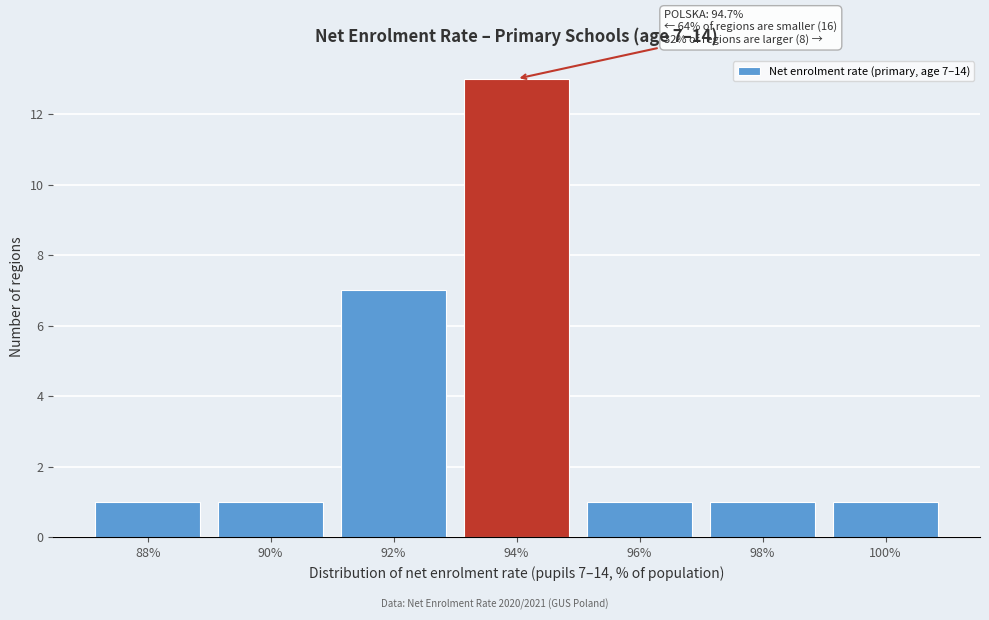

Reading left to right, what are all the values shown in this chart?

1	1	7	13	1	1	1